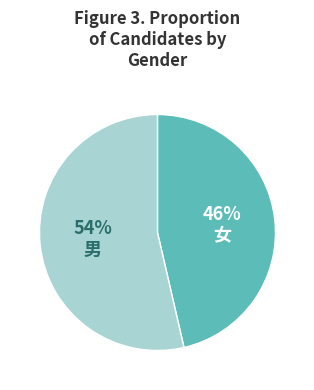

Is there any slice that represents more than half of the pie?

Yes